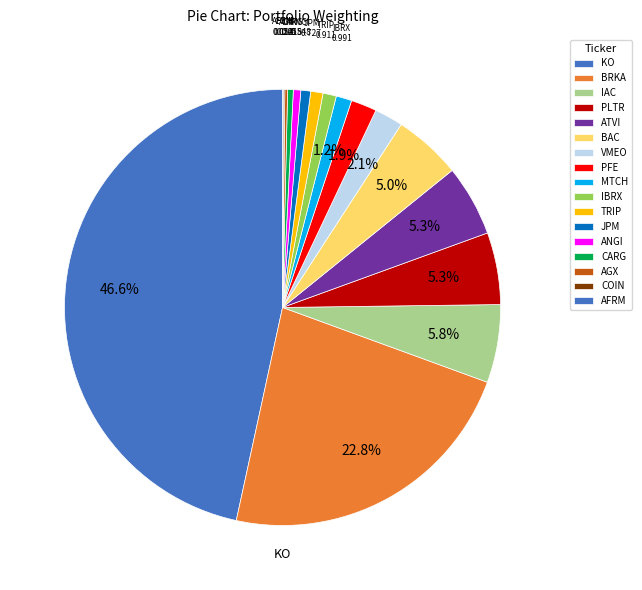

True or false: KO accounts for 47% of the total.

True